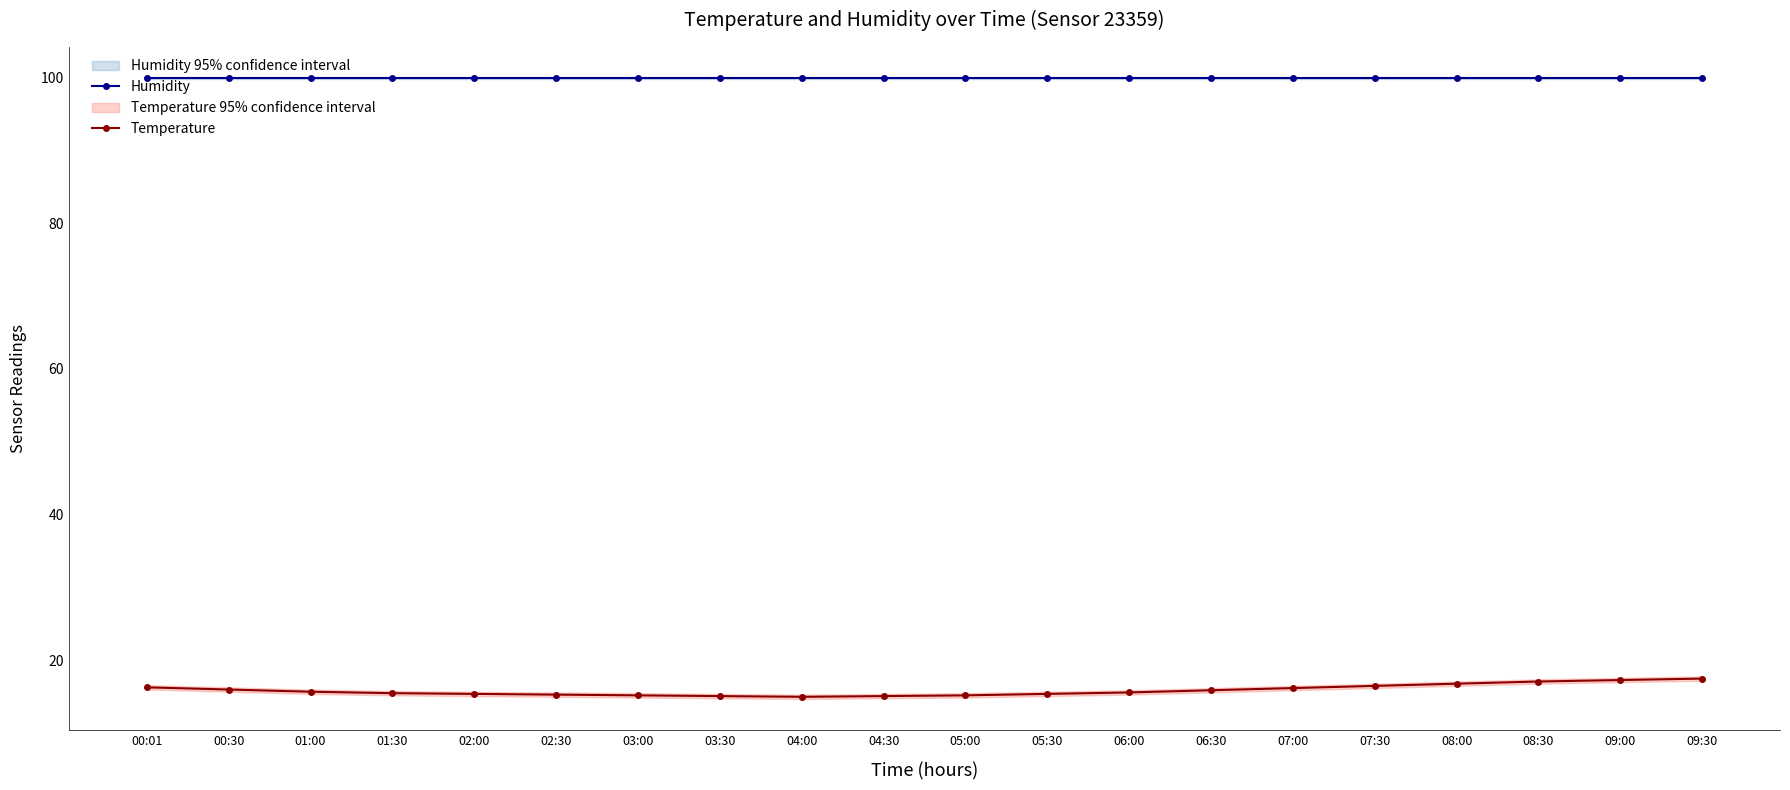

What is the difference between the second highest and minimum values in the Temperature series?

2.3